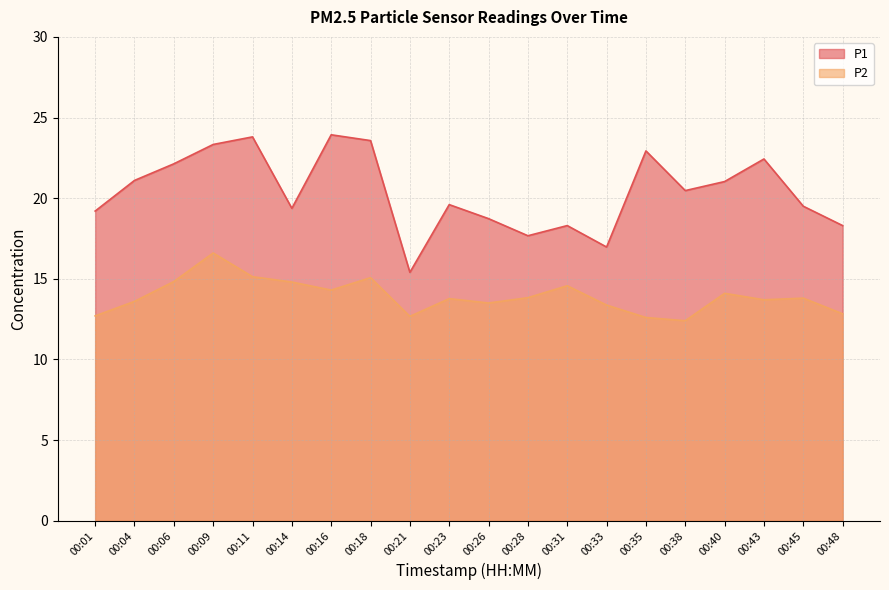

What is the sum of the P1 values at 00:48 and 00:40?

39.3